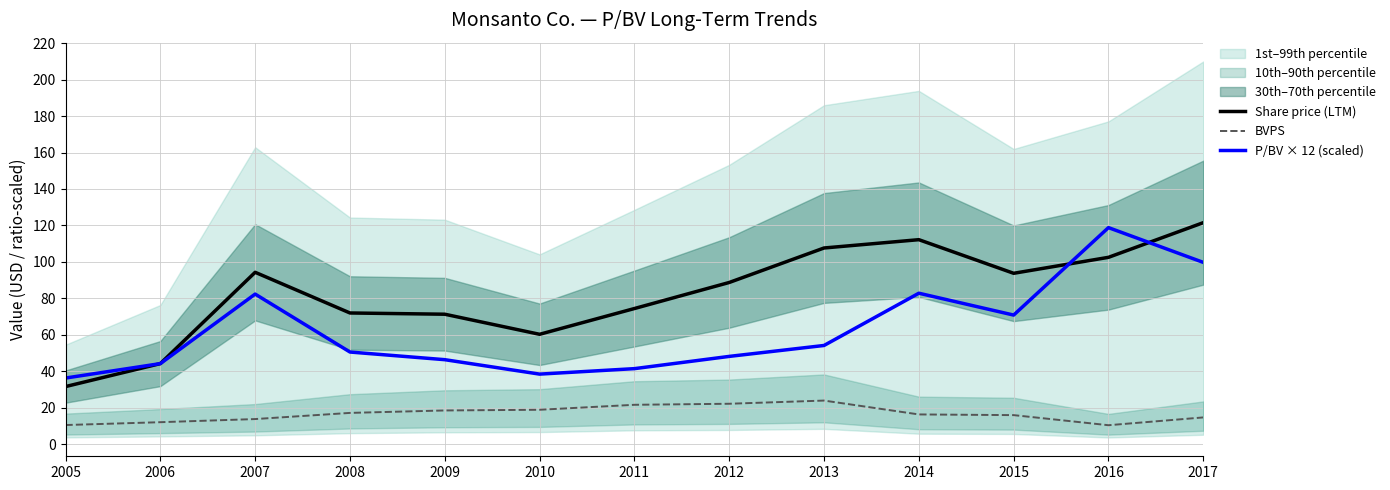

The Share price (LTM) series shows 93.7 at 2015. True or false?

True